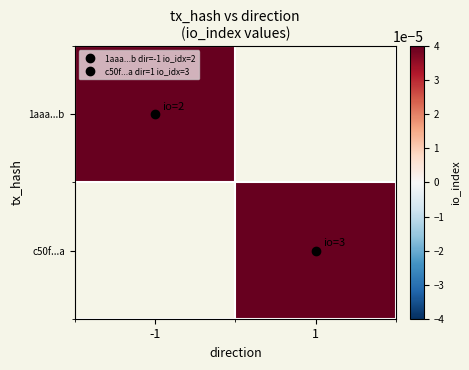

Rank the categories by 1aaa...b value from lowest to highest.

-1, 1